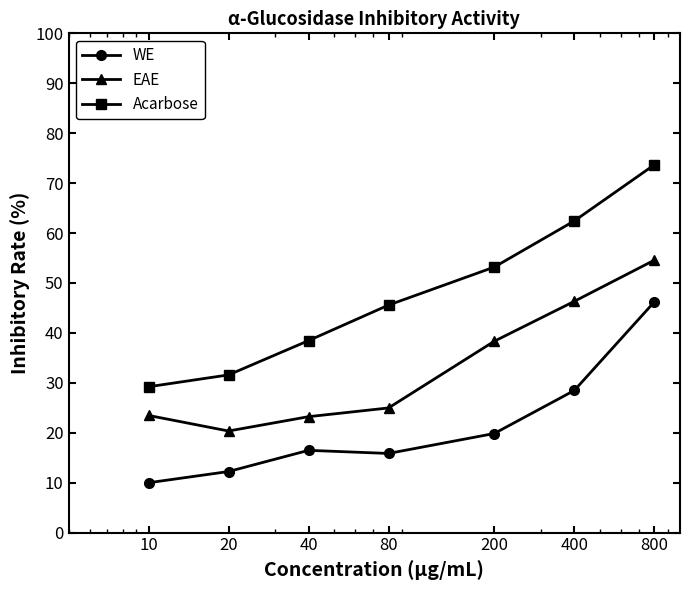

Which series has the largest range (max minus min)?

Acarbose